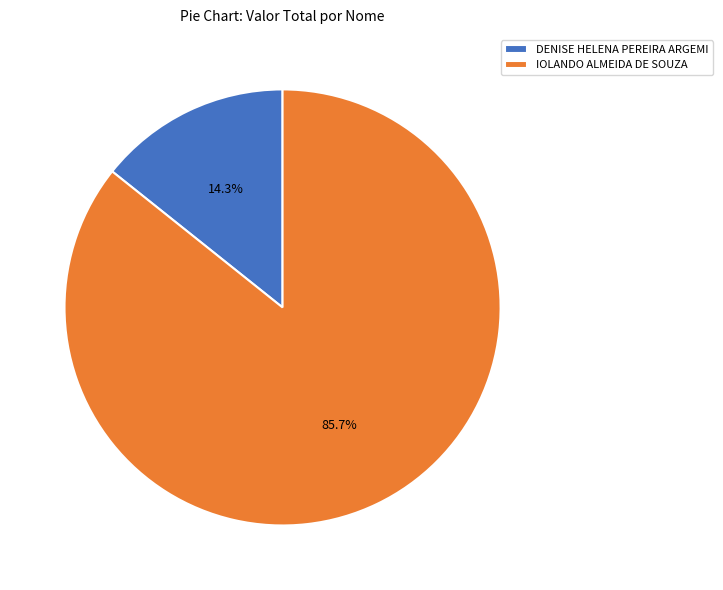

Which slice is the largest?

IOLANDO ALMEIDA DE SOUZA